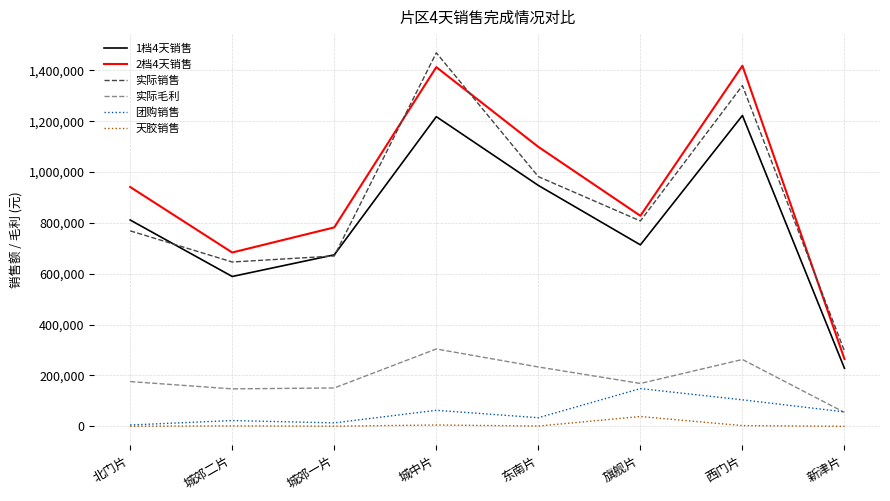

What is the highest value of the 天胶销售 series?

38570.0